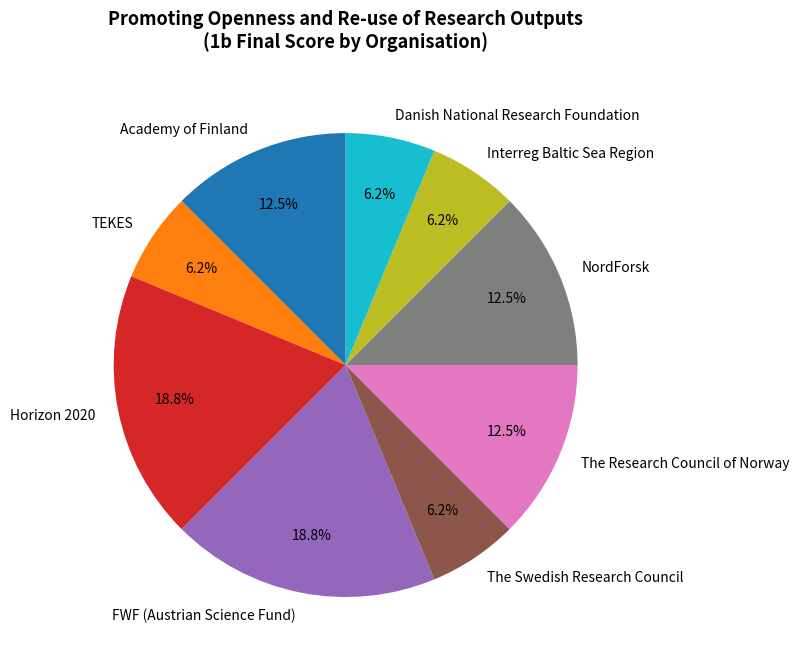

Does any single category account for the majority?

No